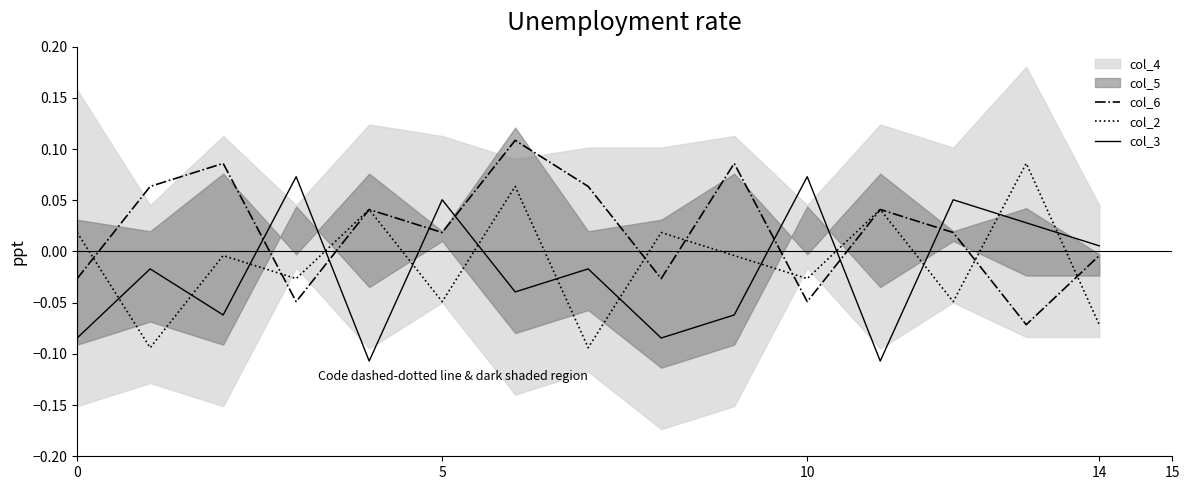

List the series in order of their peak value, lowest first.

col_3, col_2, col_6